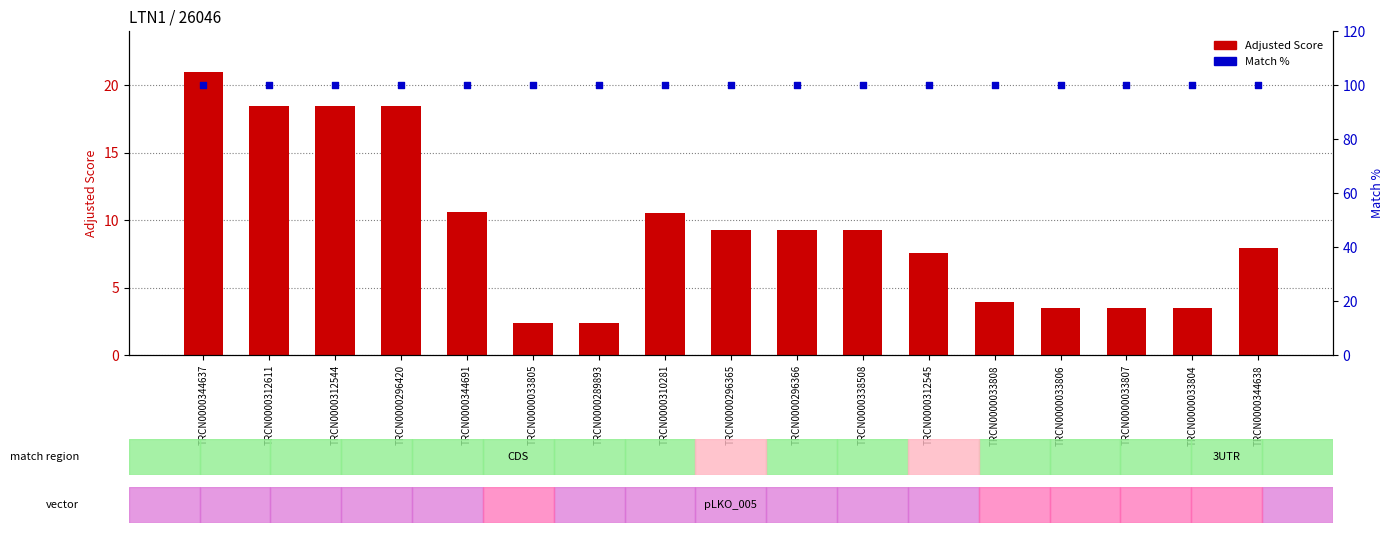

What are all the series names shown in the legend?

Adjusted Score, Match %